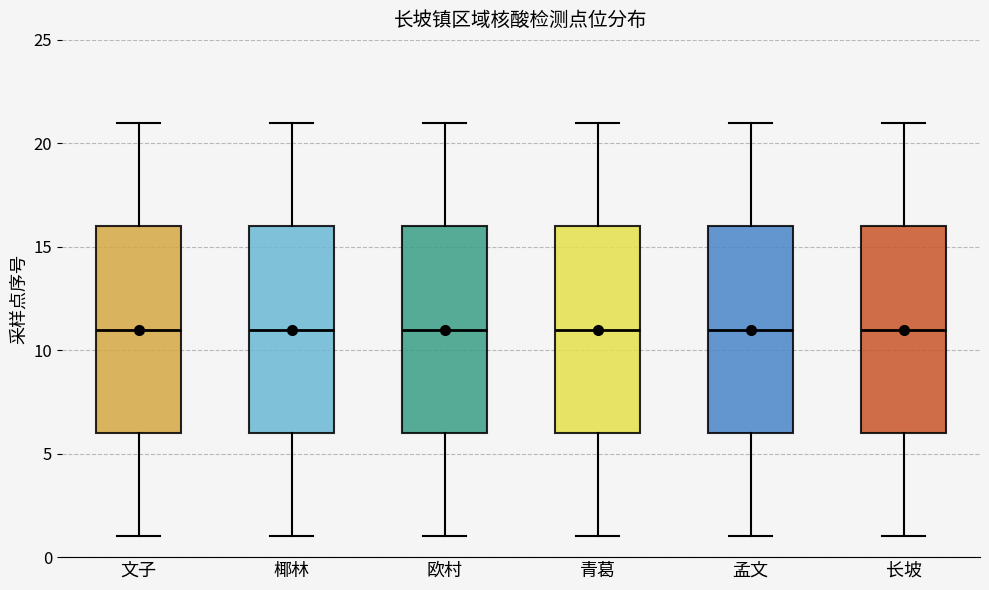

Reading left to right, transcribe this box plot: for each box, give where its median line is, the range the box spans, and where its two whiskers end, as read against the y-axis. The values are not printed on the chart, so give them approximately, as read against the axis.

文子: median 11, box 6 to 16, whiskers 1 to 21
椰林: median 11, box 6 to 16, whiskers 1 to 21
欧村: median 11, box 6 to 16, whiskers 1 to 21
青葛: median 11, box 6 to 16, whiskers 1 to 21
孟文: median 11, box 6 to 16, whiskers 1 to 21
长坡: median 11, box 6 to 16, whiskers 1 to 21